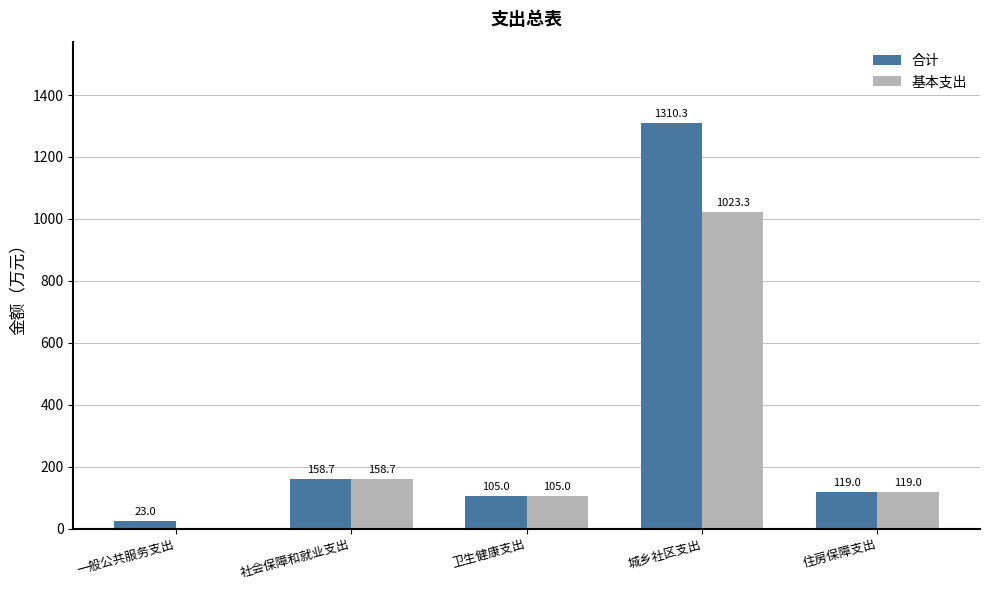

Read the 合计 value at 城乡社区支出.

1310.3